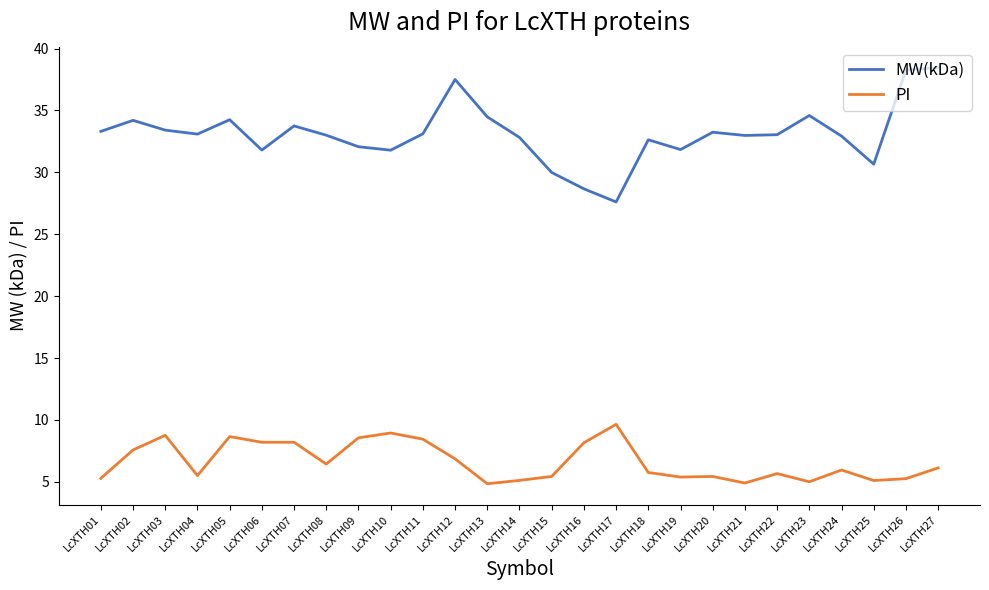

At which category does PI reach its first local peak?

LcXTH03